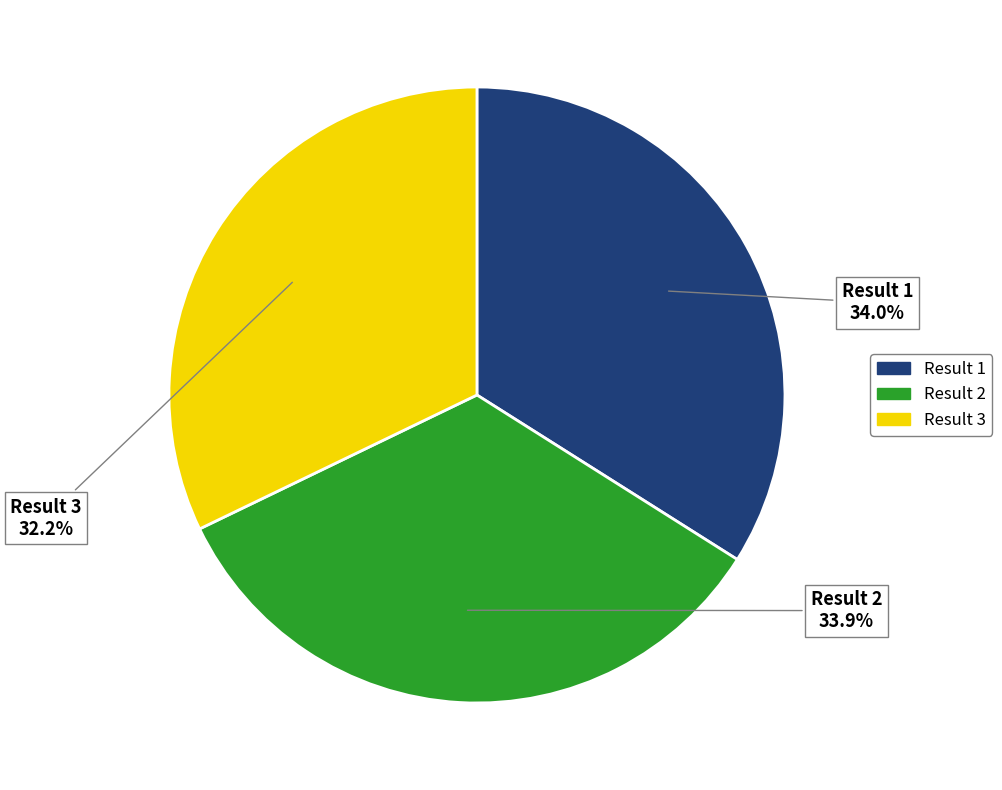

Is there any slice that represents more than half of the pie?

No